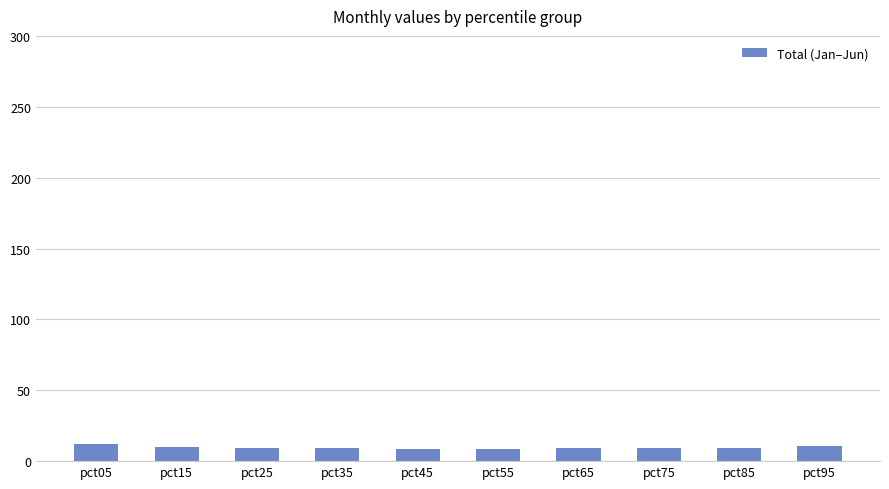

Approximately how many times larger is the value at pct75 compared to pct45?

1.0